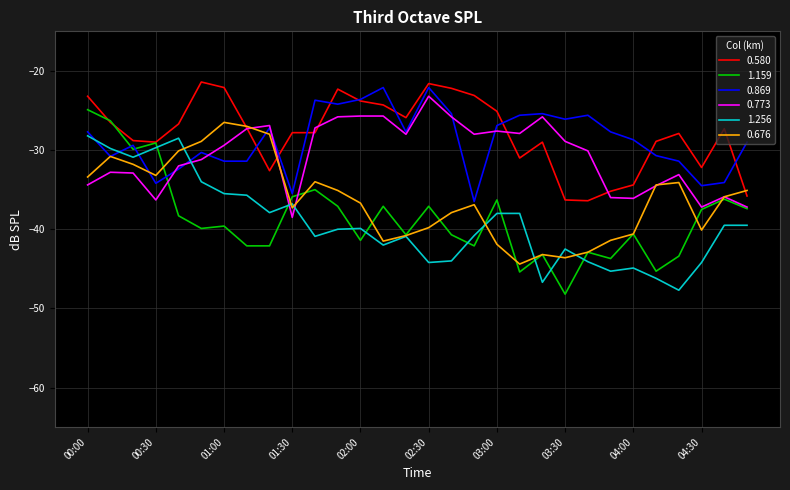

How many lines are shown in the chart?

6